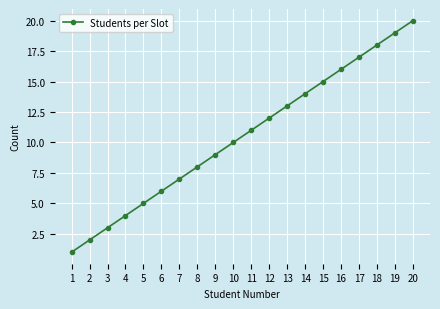

The value at 9 is 15. True or false?

False